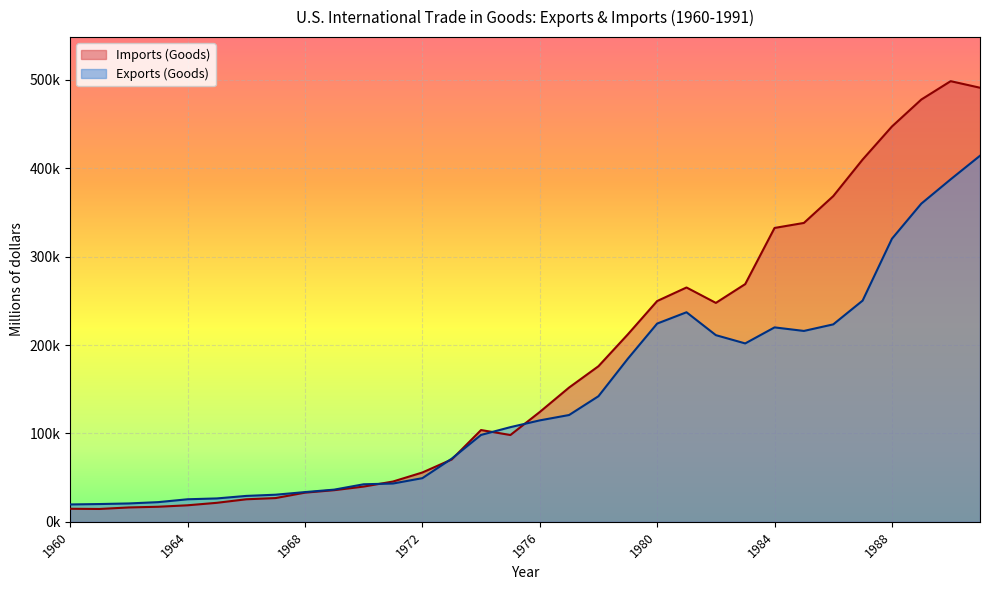

At which label is Exports (Goods) closest to 216866?

1985